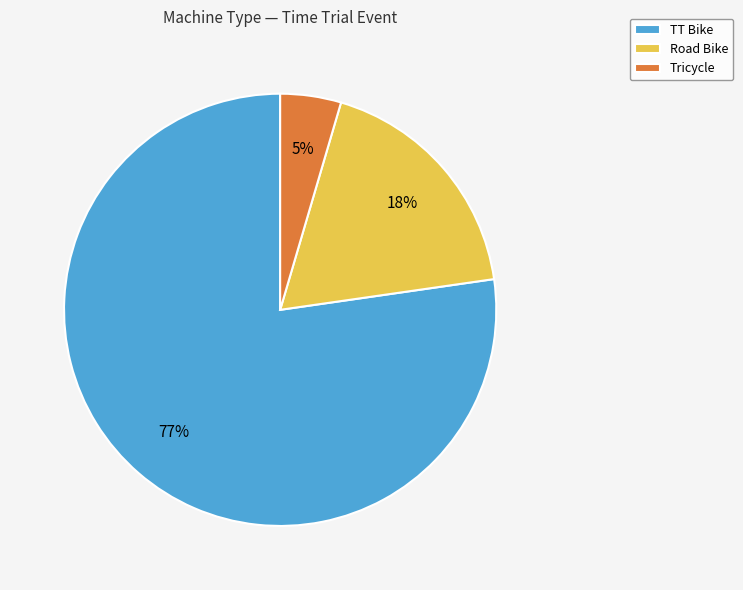

The Tricycle slice represents 17% of the pie. True or false?

False